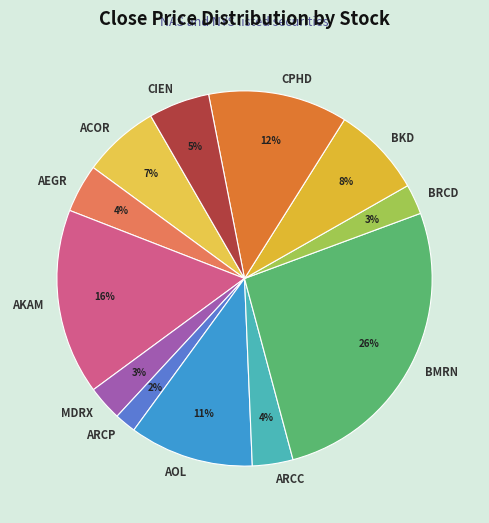

How many slices are in this pie chart?

12